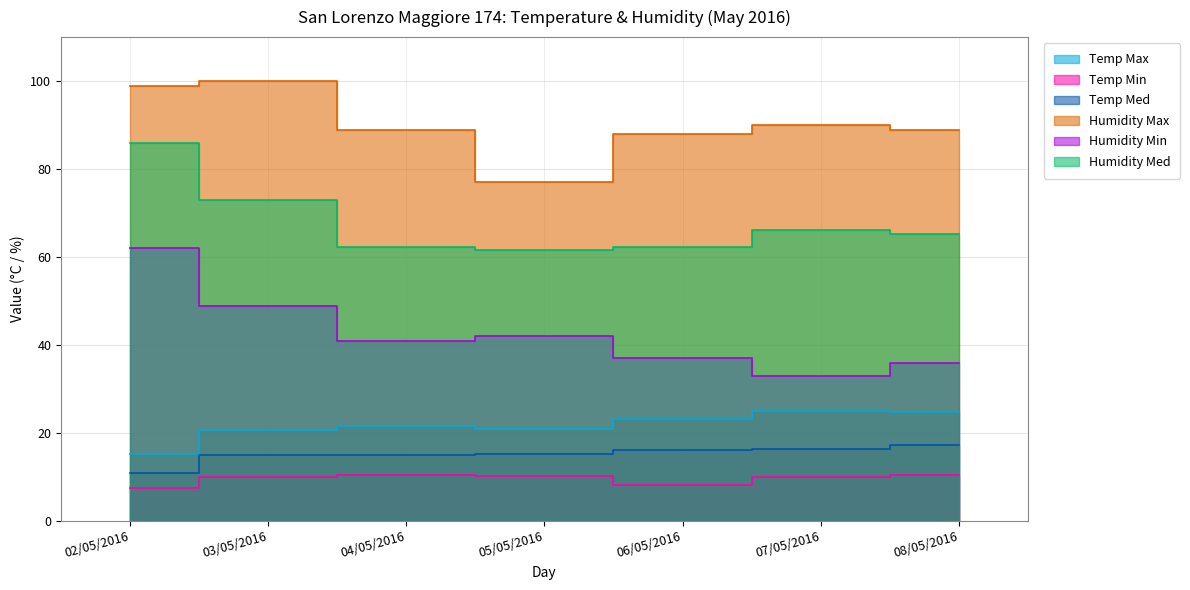

The value of Temp Med at 07/05/2016 is 16.5. True or false?

True